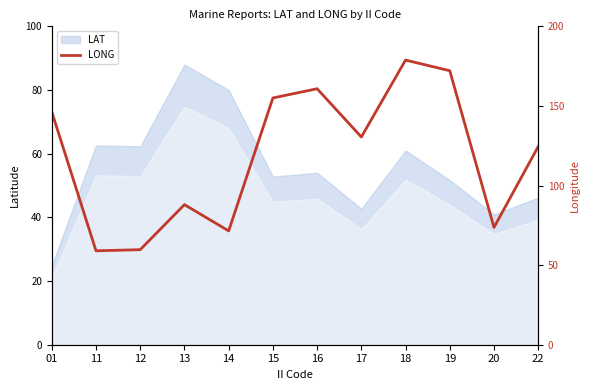

Reading right to left, extract all data points from this chart.

124.5	73.7	172.1	178.8	130.5	160.8	155.0	71.5	88.0	59.7	59.0	146.3